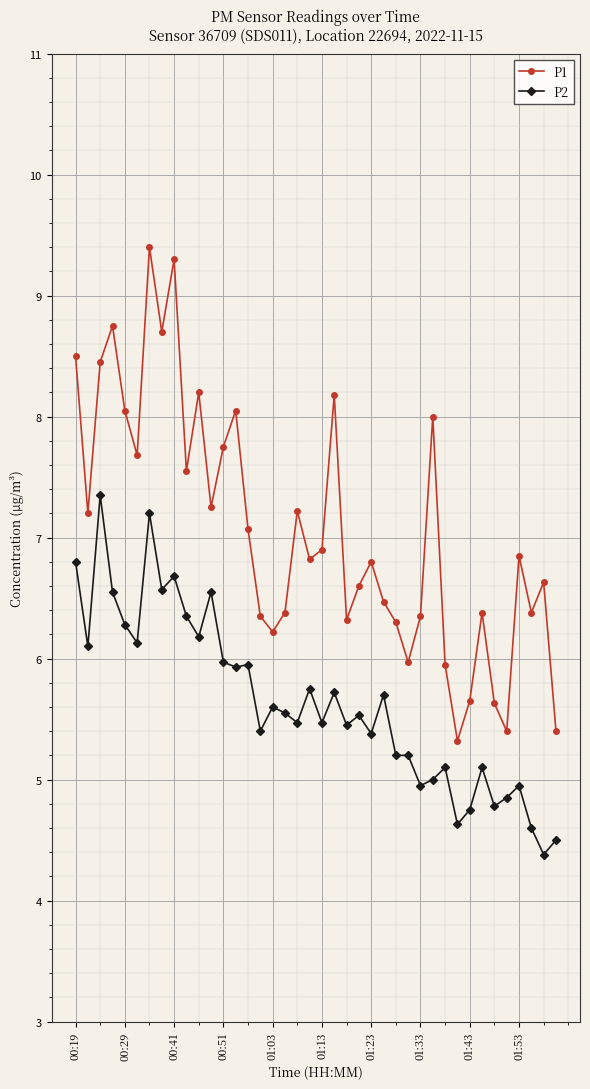

What are all the series names shown in the legend?

P1, P2